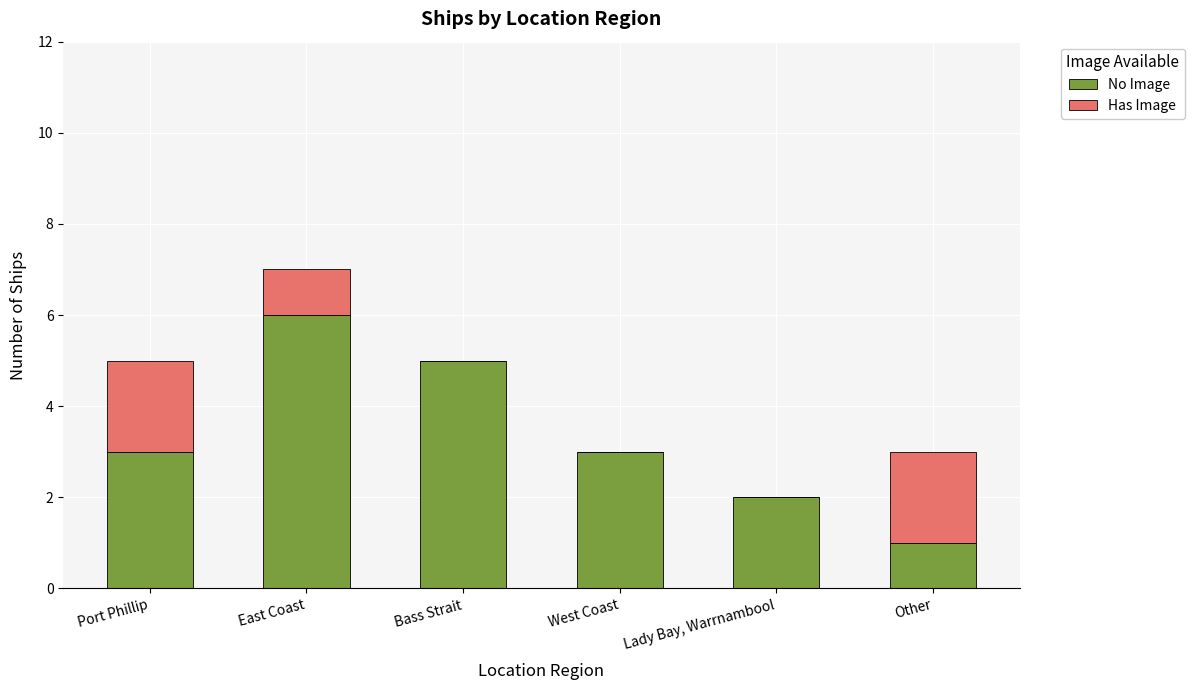

Which category has the highest value in the No Image series?

East Coast